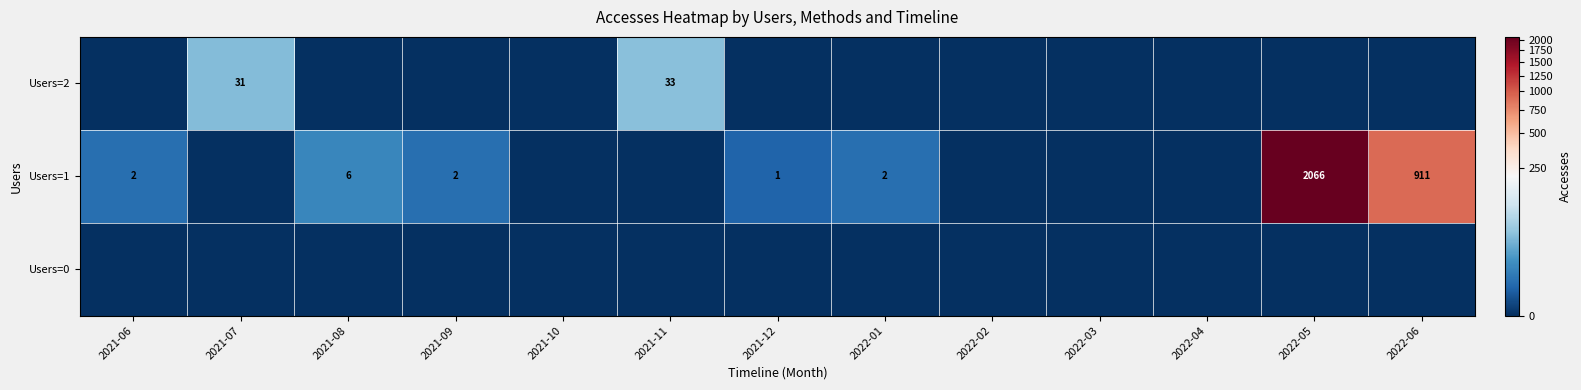

Is the value of Users=1 at 2022-01 greater than the value of Users=2 at 2021-07?

No